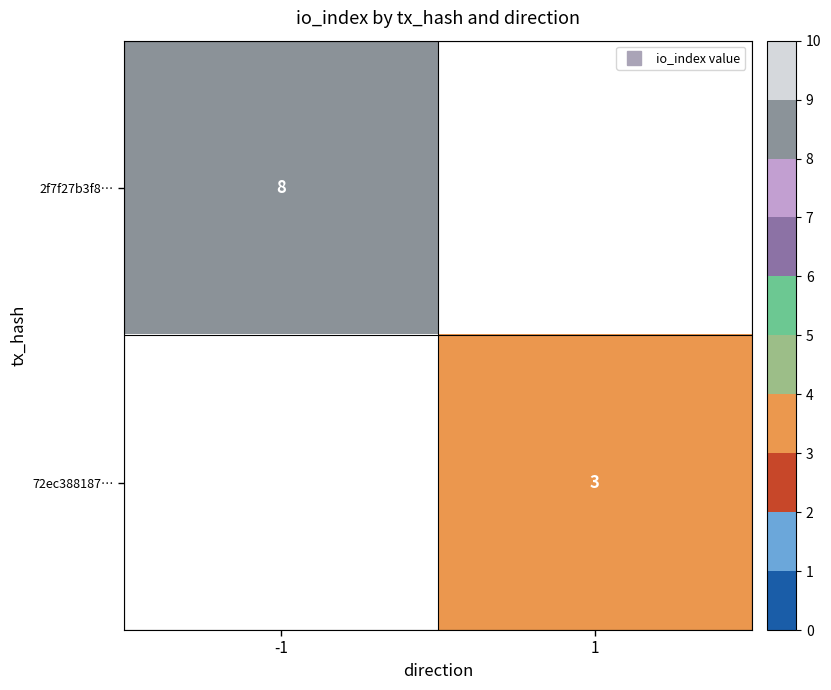

How many categories are shown in the chart?

2